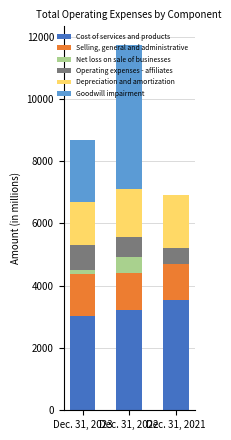

Count the number of categories in the chart.

3